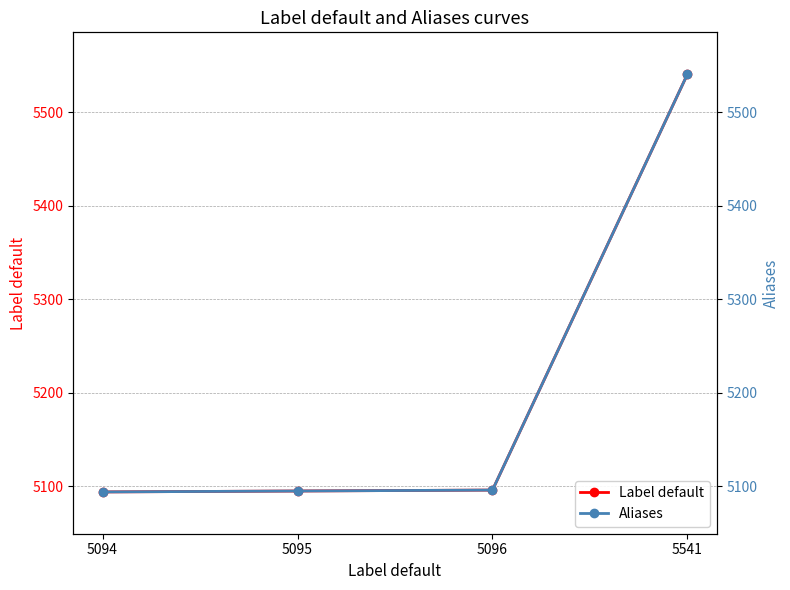

Reading right to left, extract all data points from this chart.

Label default: 5541	5096	5095	5094
Aliases: 5541	5096	5095	5094